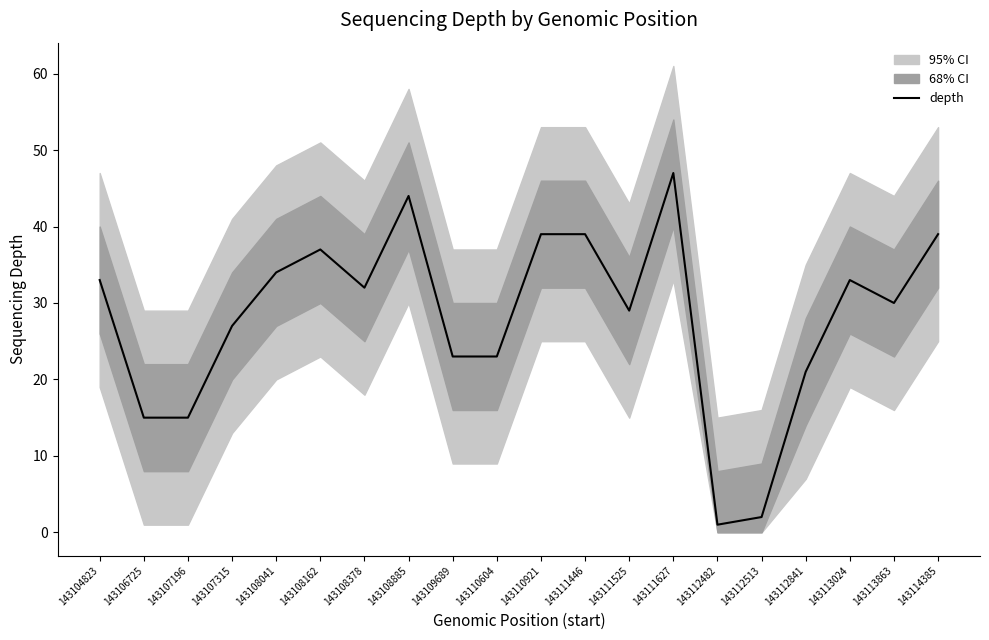

The value at 143108885 is 44. True or false?

True